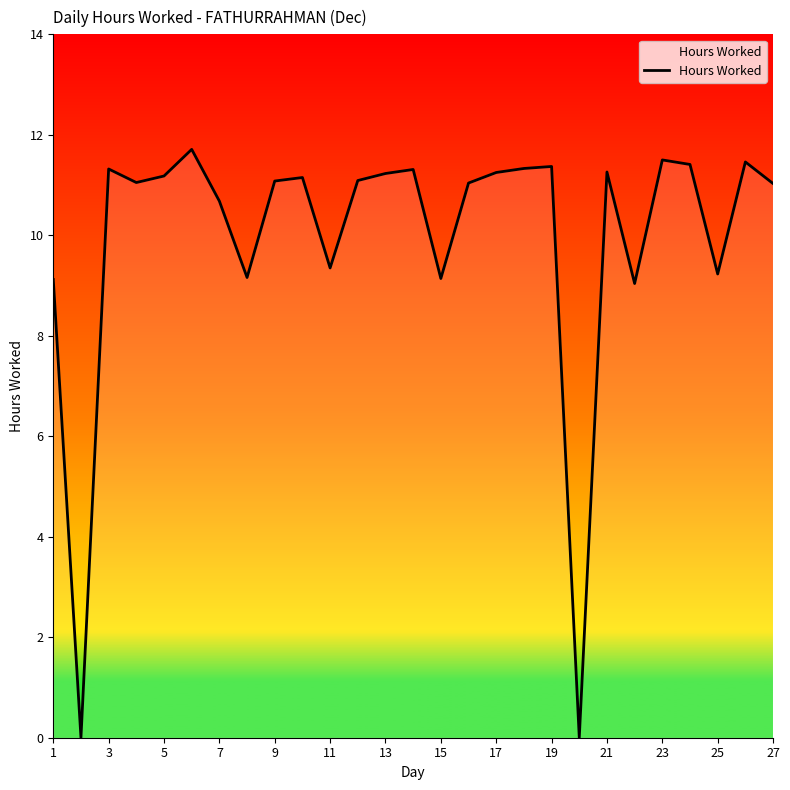

What is the maximum value shown in the chart?

11.7